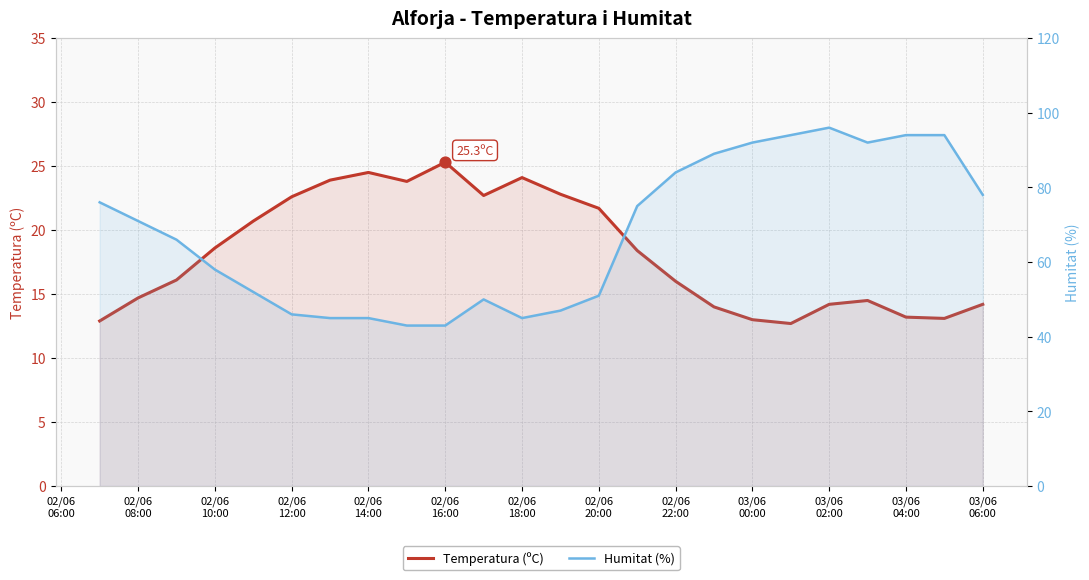

At which category is the sum across all series the highest?

03/06 02:00